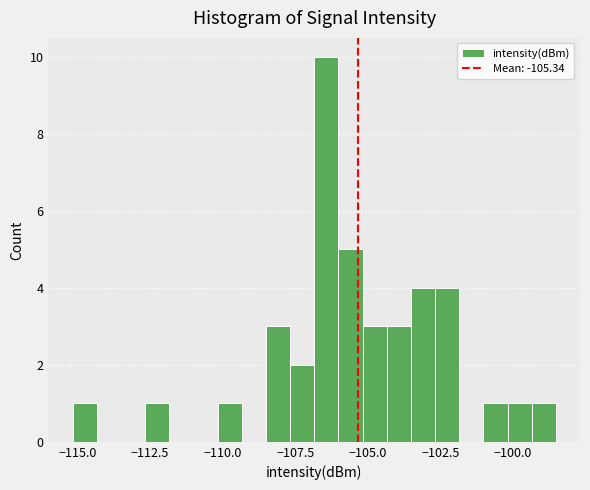

Around what value on the x-axis is the tallest bar? Give the approximate position of its centre, as read against the axis.

-106.5